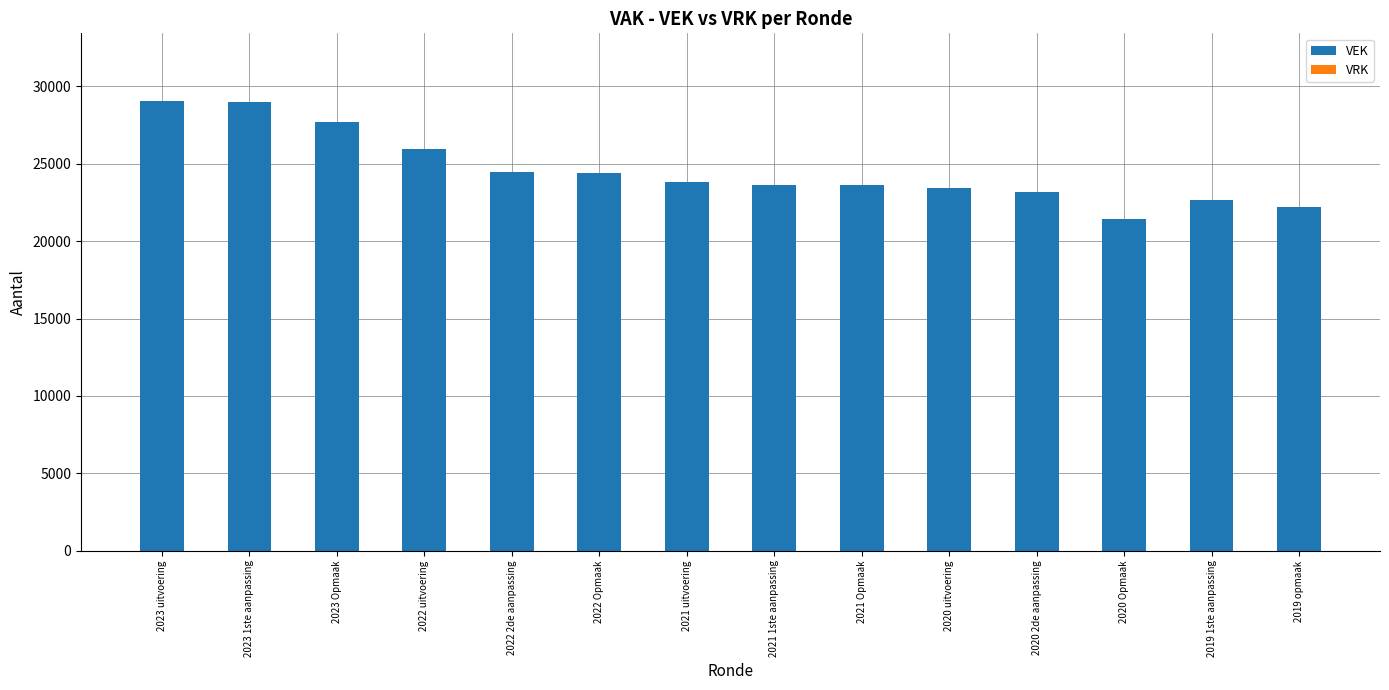

What is the greatest value displayed?

29062